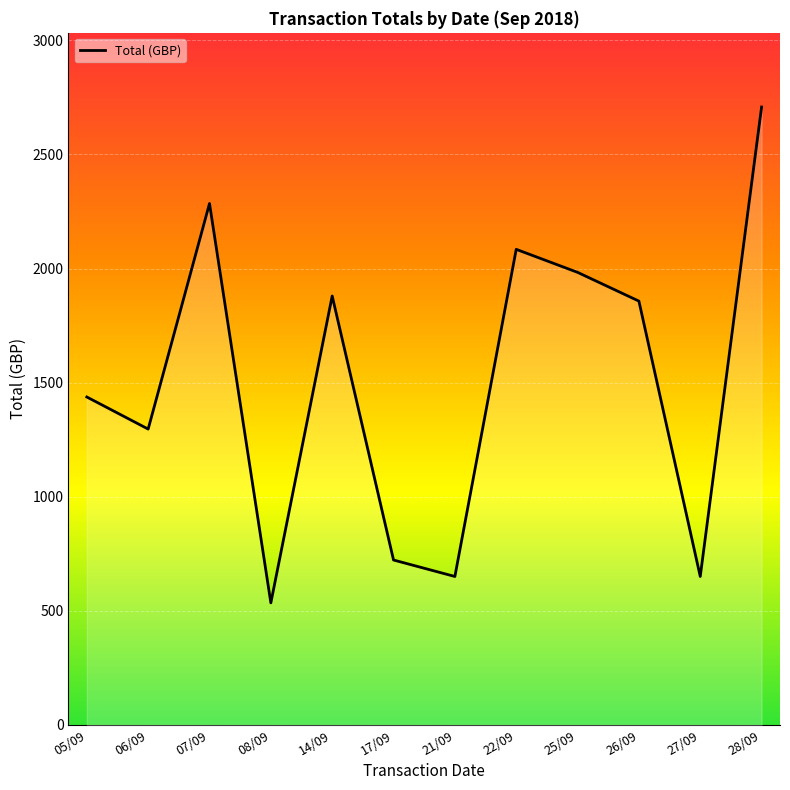

Reading left to right, list all the values displayed in this chart.

1437.0	1296.5	2284.9	535.0	1879.5	722.7	650.5	2084.0	1983.2	1857.2	650.5	2707.7